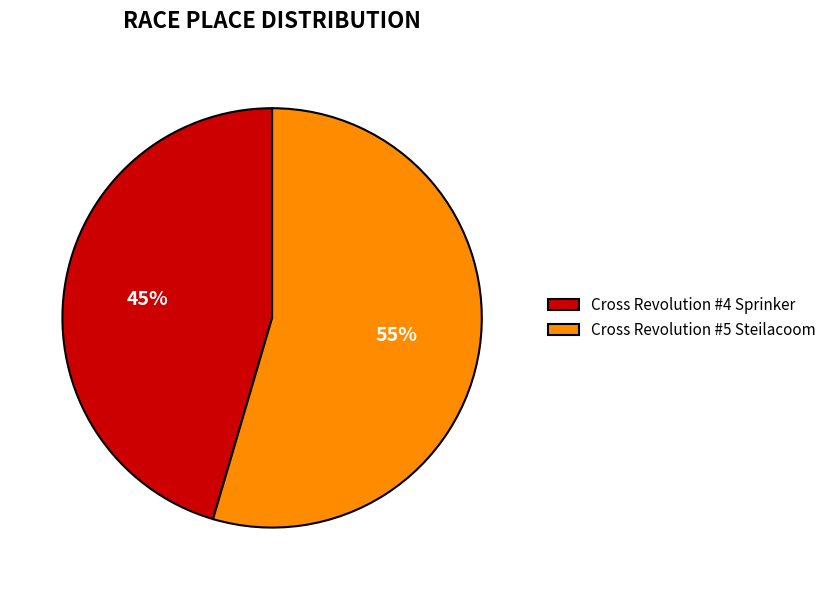

Is it true that Cross Revolution #4 Sprinker is 45% of the pie?

True